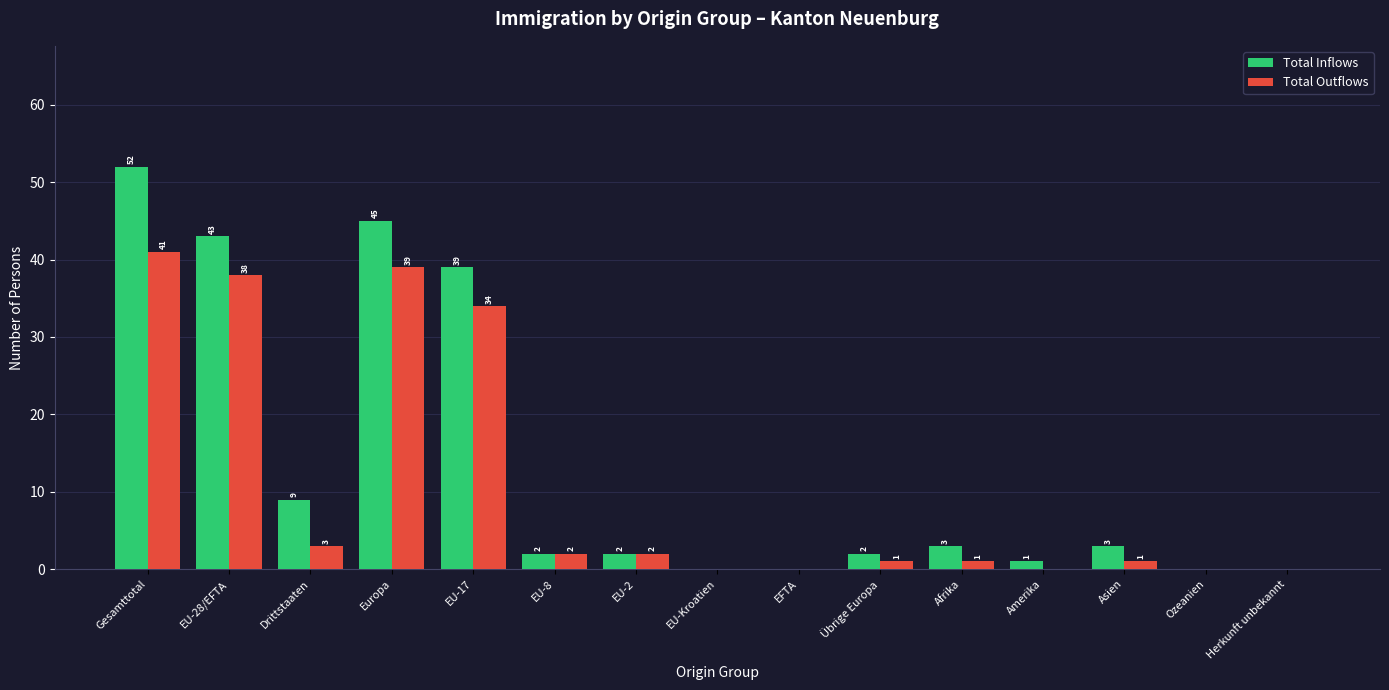

Reading right to left, transcribe all the data shown in this chart.

Total Inflows: 0	0	3	1	3	2	0	0	2	2	39	45	9	43	52
Total Outflows: 0	0	1	0	1	1	0	0	2	2	34	39	3	38	41